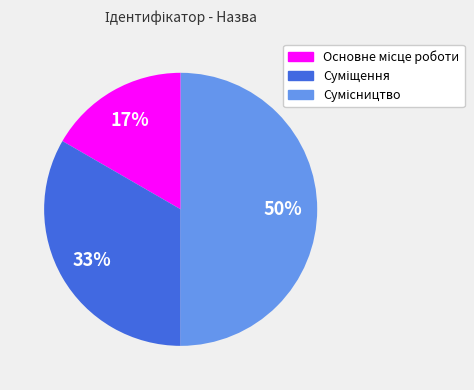

To the nearest percent, what is the difference between the largest and smallest slice percentages?

33%